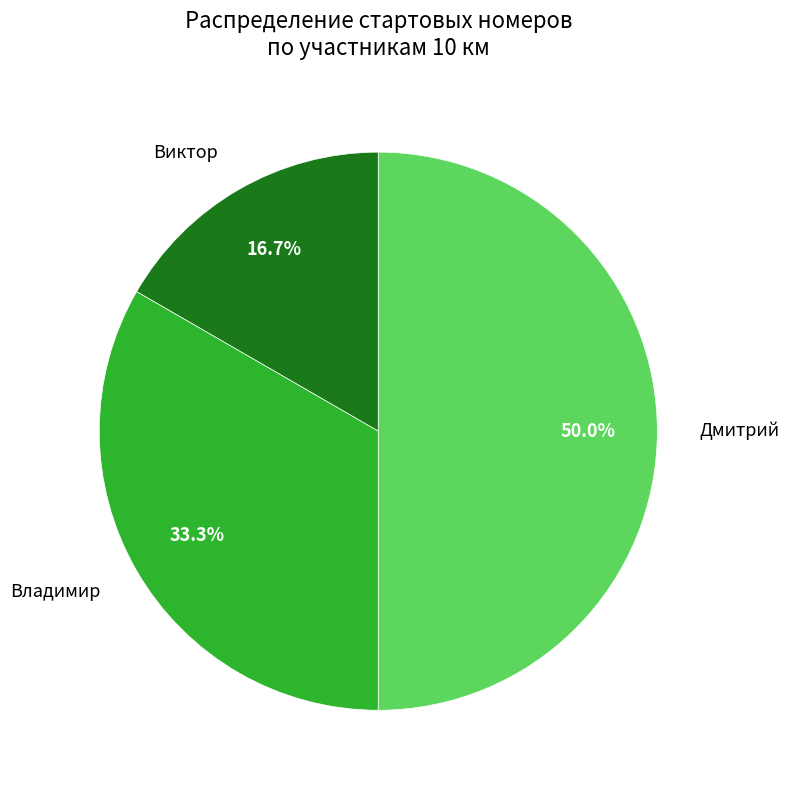

To the nearest percent, what is the combined percentage of Владимир and Дмитрий?

83%